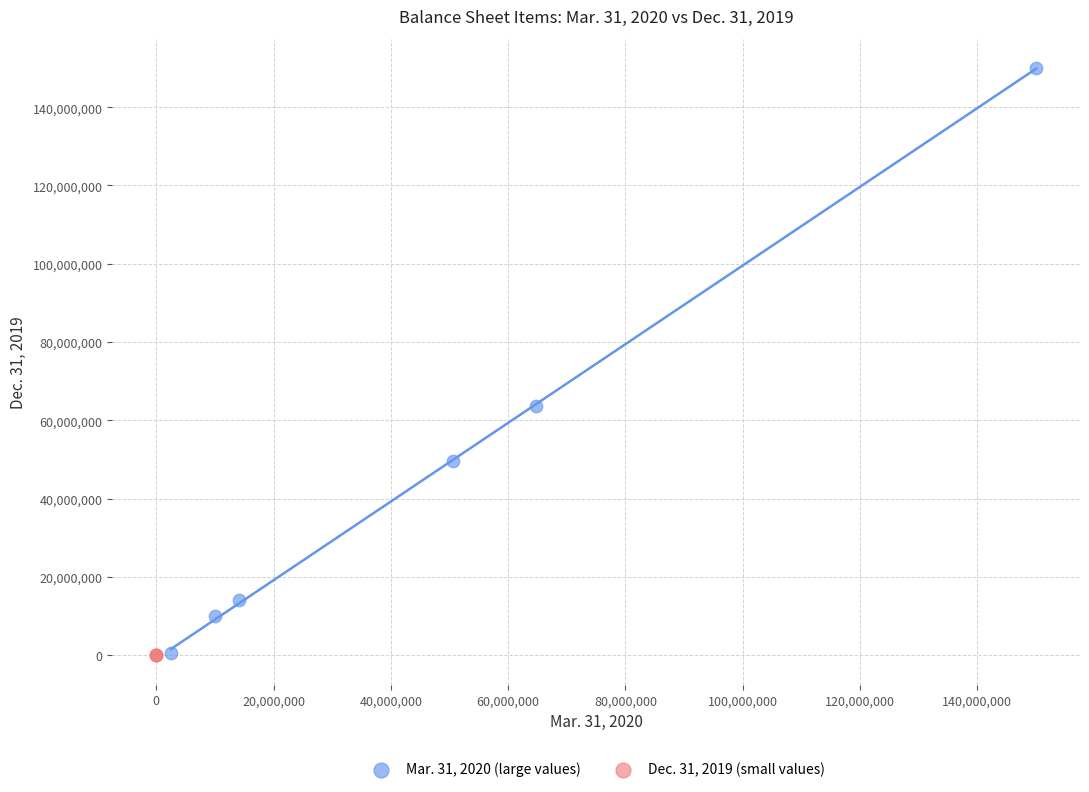

Which series has the largest Y range (max minus min)?

Mar. 31, 2020 (large values)